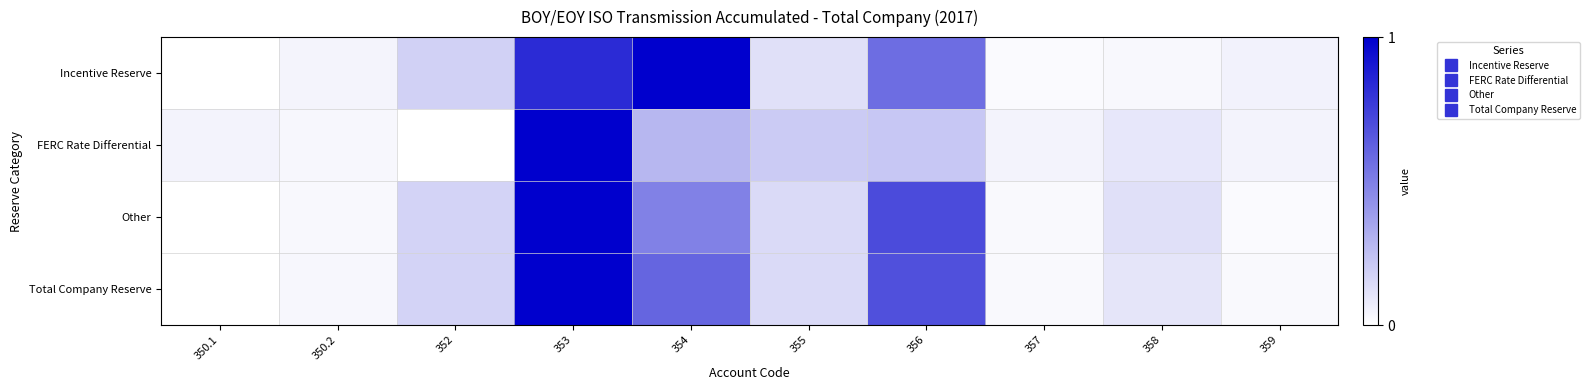

Reading left to right, extract all data points from this chart.

Incentive Reserve: 350.1=0.0	350.2=0.0	352=0.2	353=0.8	354=1.0	355=0.1	356=0.6	357=0.0	358=0.0	359=0.1
FERC Rate Differential: 350.1=0.1	350.2=0.0	352=0.0	353=1.0	354=0.3	355=0.2	356=0.2	357=0.0	358=0.1	359=0.1
Other: 350.1=0.0	350.2=0.0	352=0.2	353=1.0	354=0.5	355=0.1	356=0.7	357=0.0	358=0.1	359=0.0
Total Company Reserve: 350.1=0.0	350.2=0.0	352=0.2	353=1.0	354=0.6	355=0.1	356=0.7	357=0.0	358=0.1	359=0.0